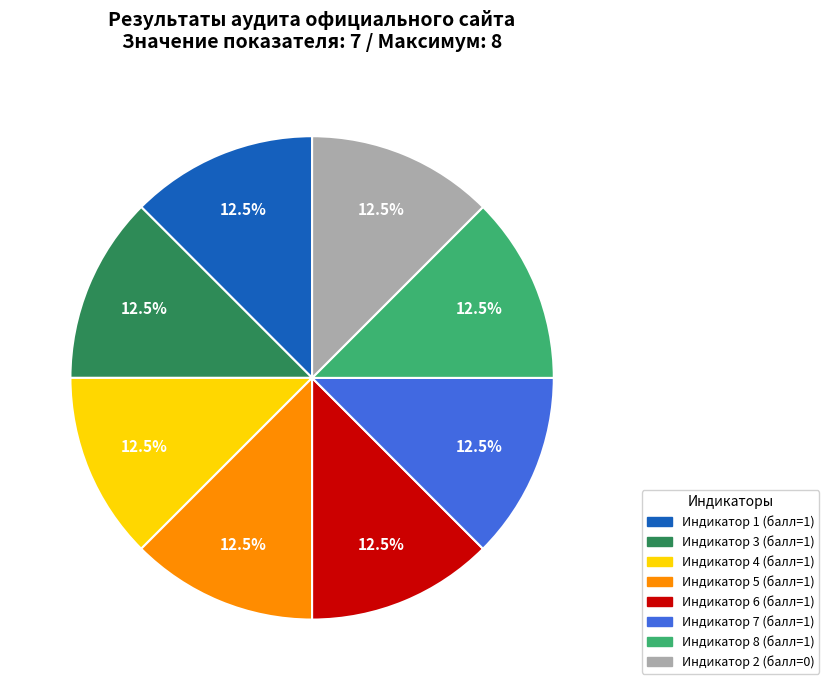

Is there a majority slice in this chart?

No